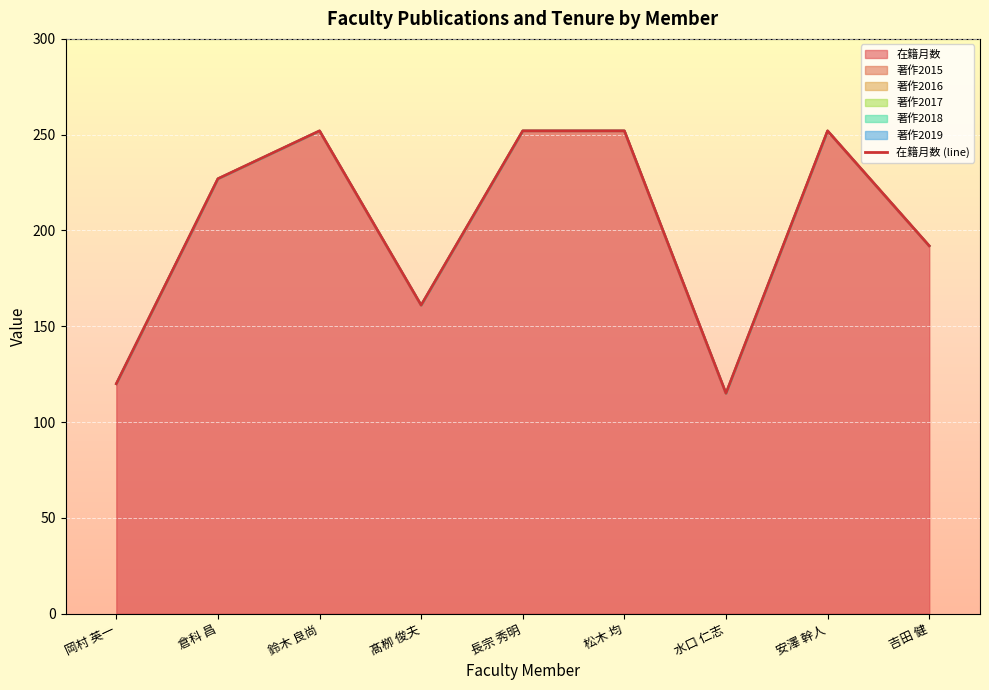

What is the label of the 1st point from the right?

吉田 健